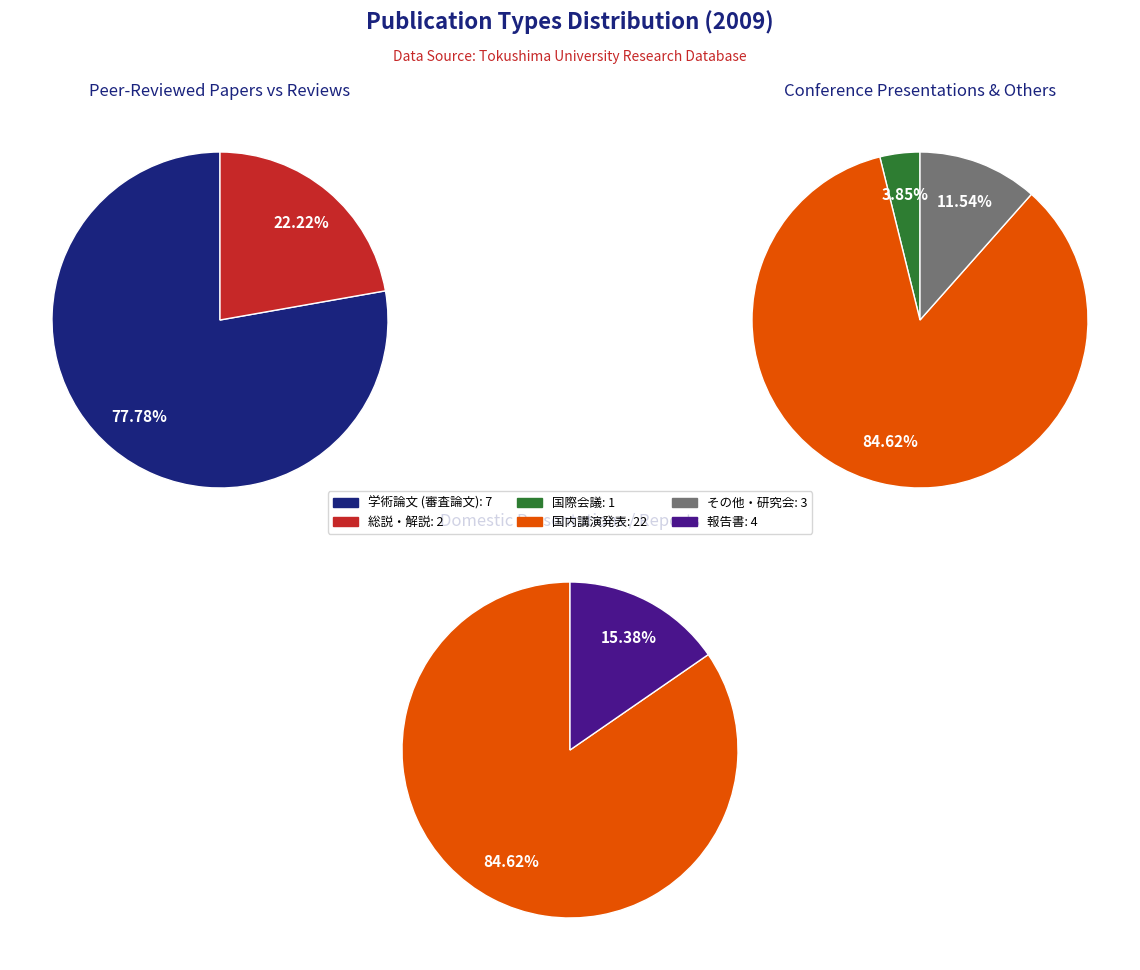

How many segments does this pie chart have?

6